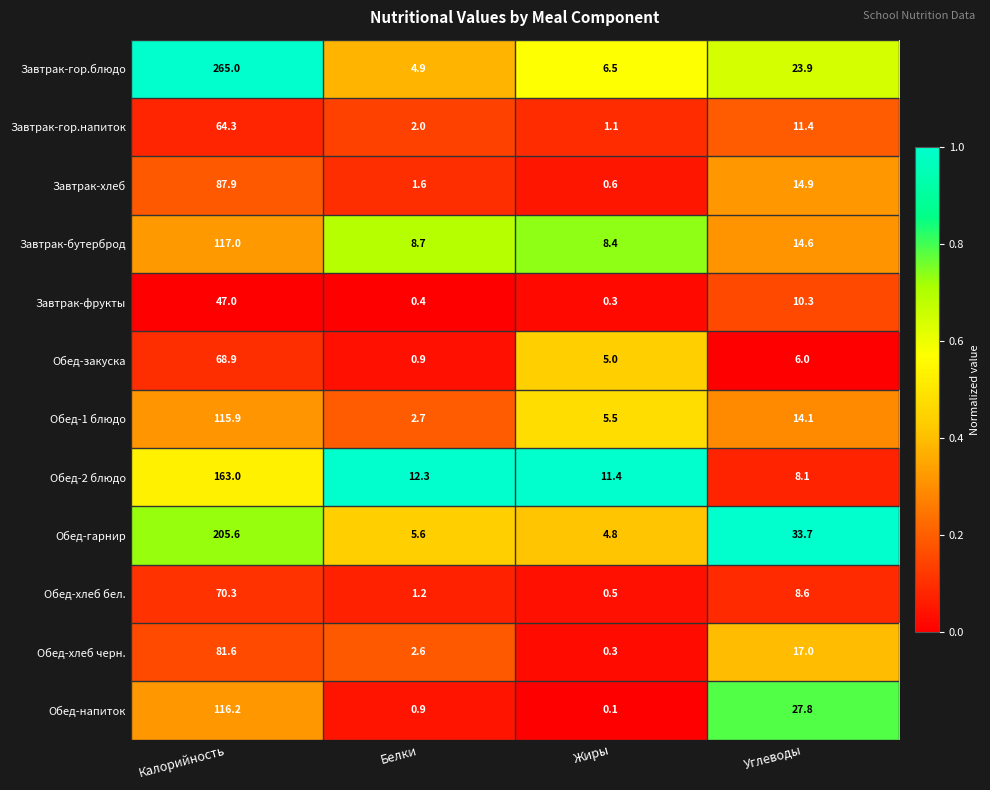

List the series in order of their peak value, highest first.

Завтрак-гор.блюдо, Обед-гарнир, Обед-2 блюдо, Завтрак-бутерброд, Обед-напиток, Обед-1 блюдо, Завтрак-хлеб, Обед-хлеб черн., Обед-хлеб бел., Обед-закуска, Завтрак-гор.напиток, Завтрак-фрукты